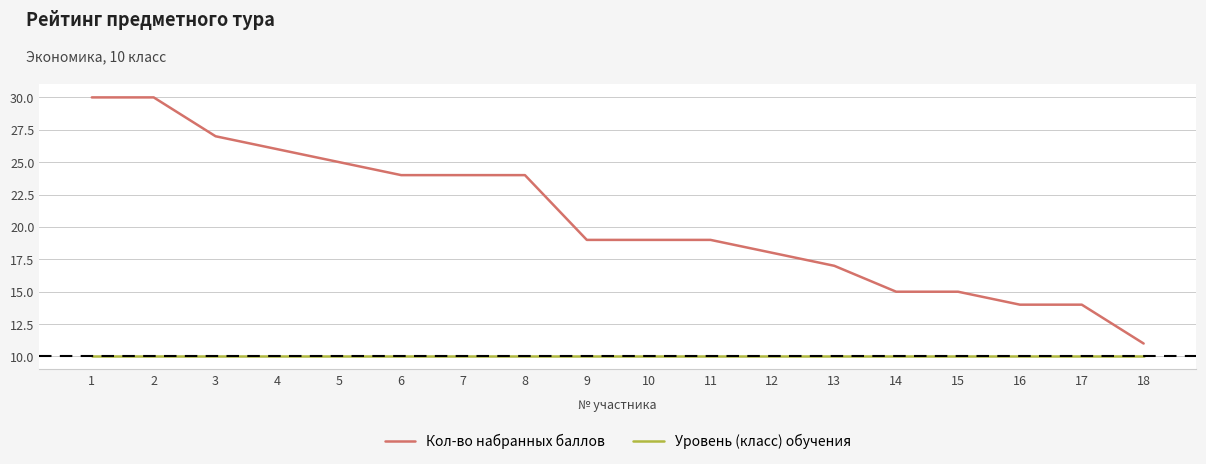

What is the lowest value of the Уровень (класс) обучения series?

10